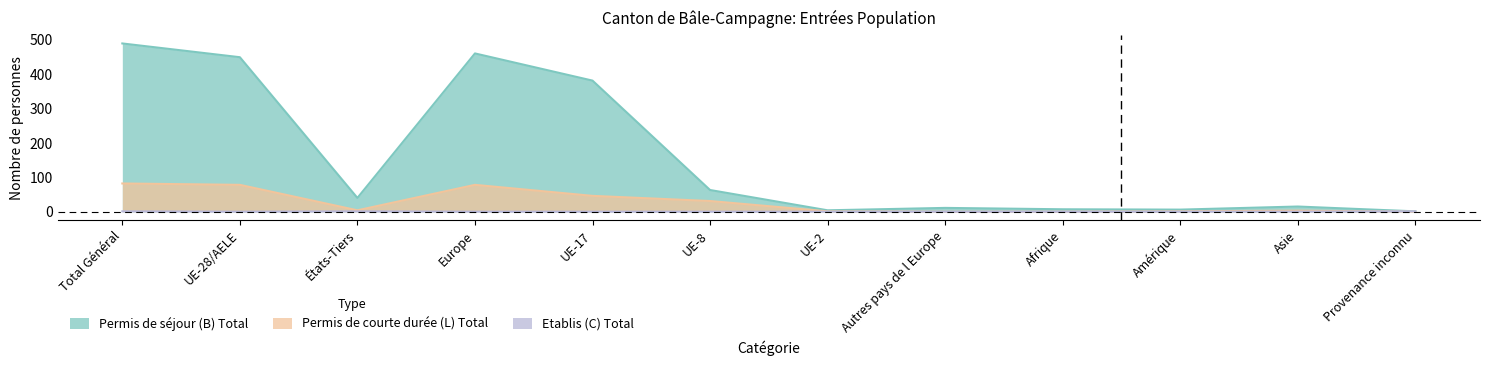

How many lines are shown in the chart?

3